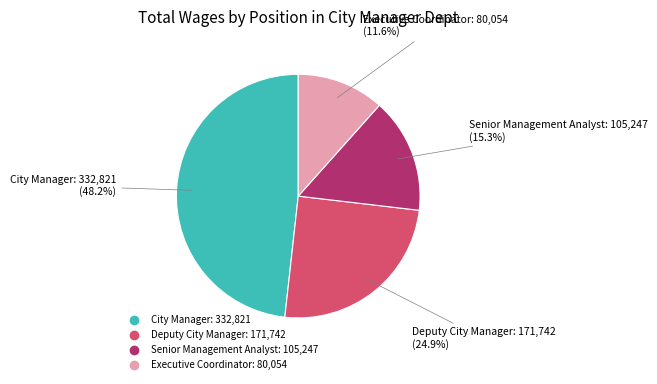

Count the number of slices in the pie.

4